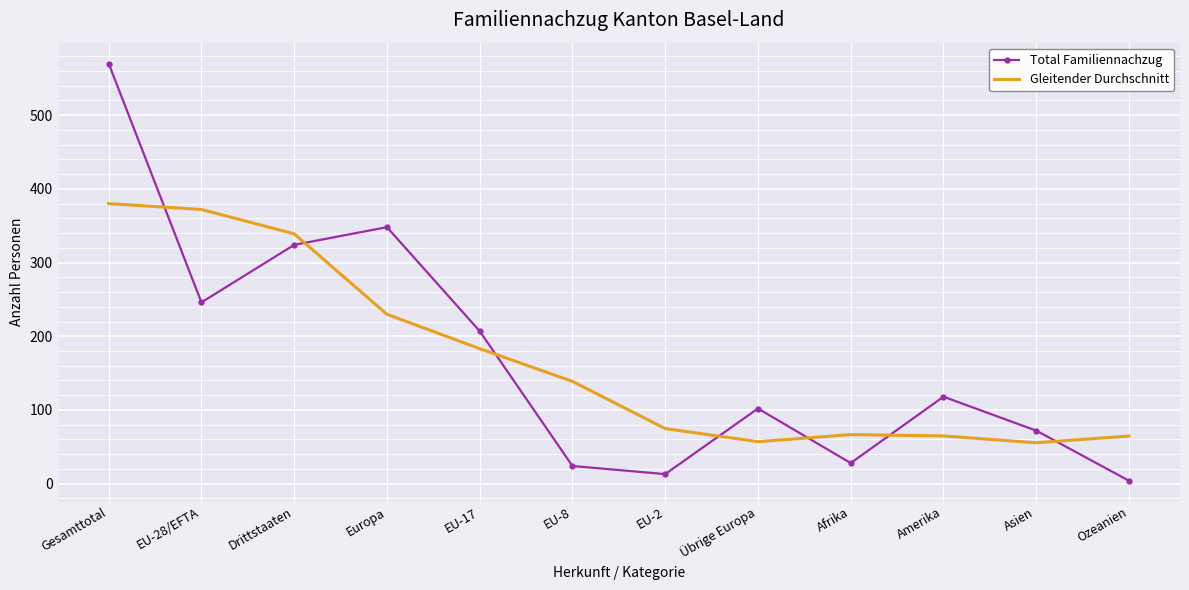

What is the approximate value of Total Familiennachzug at EU-8?

24.0